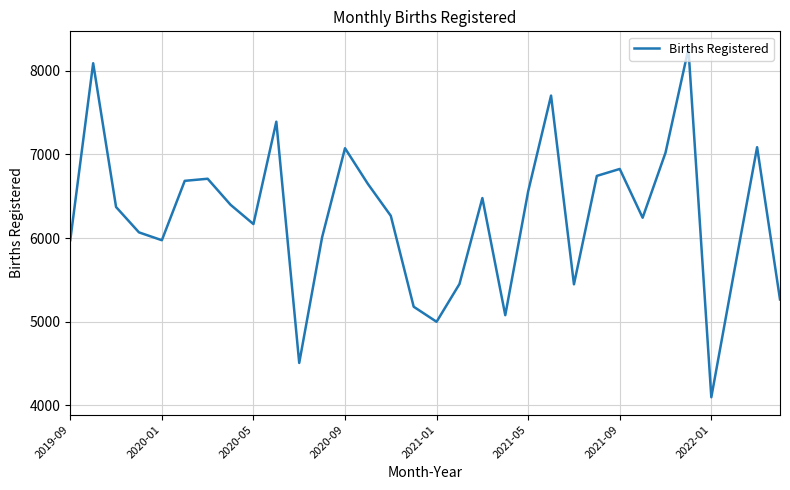

What is the greatest value displayed?

8264